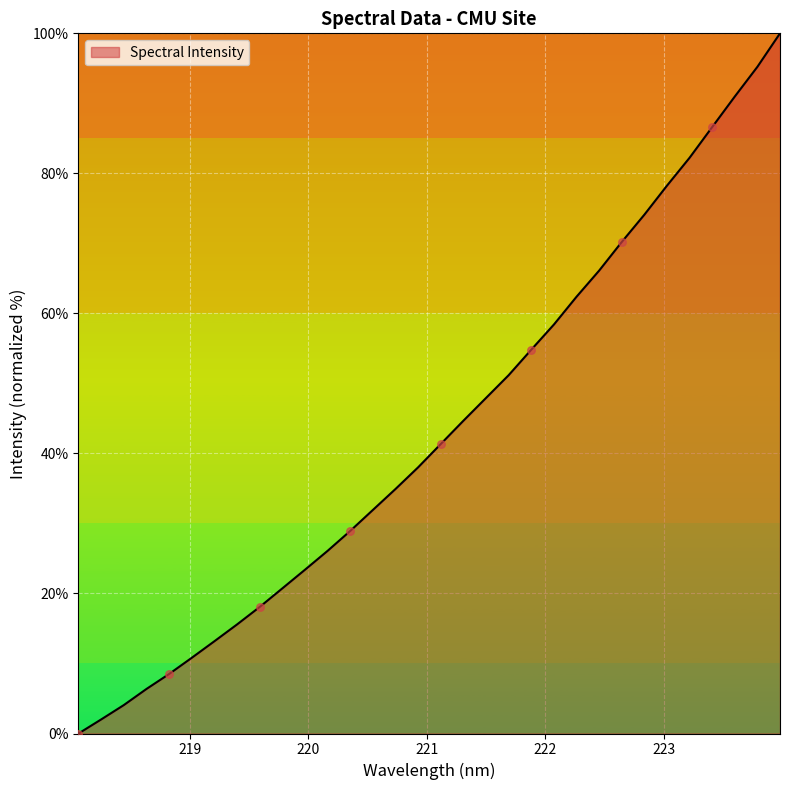

What is the difference between the maximum and minimum values?

100.0